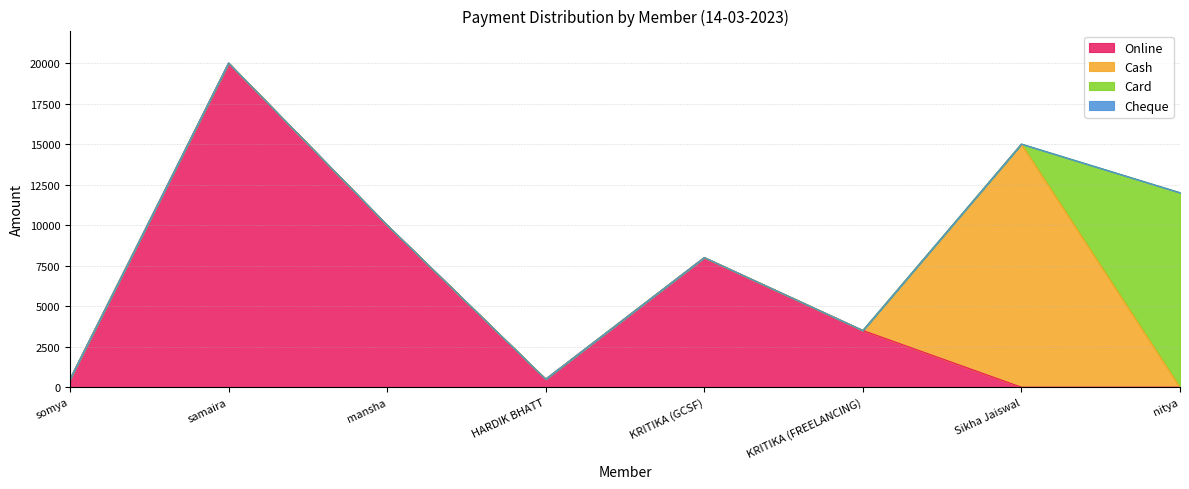

Reading left to right, list all the values displayed in this chart.

Online: 500	20000	10000	500	8000	3500	0	0
Cash: 0	0	0	0	0	0	15000	0
Card: 0	0	0	0	0	0	0	12000
Cheque: 0	0	0	0	0	0	0	0